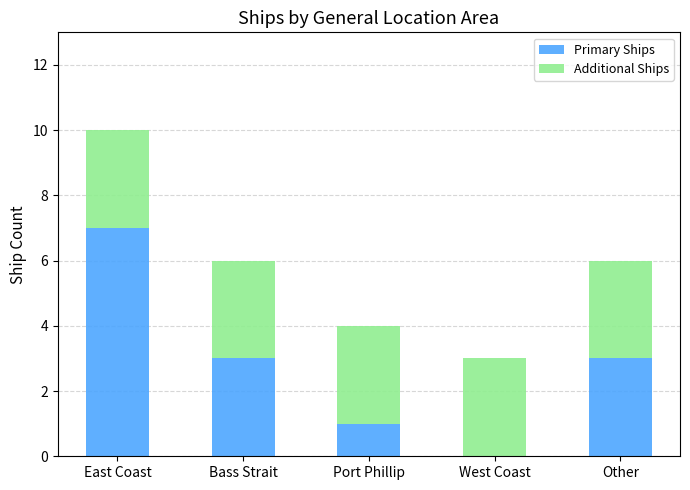

What is the total value across all series at East Coast?

10